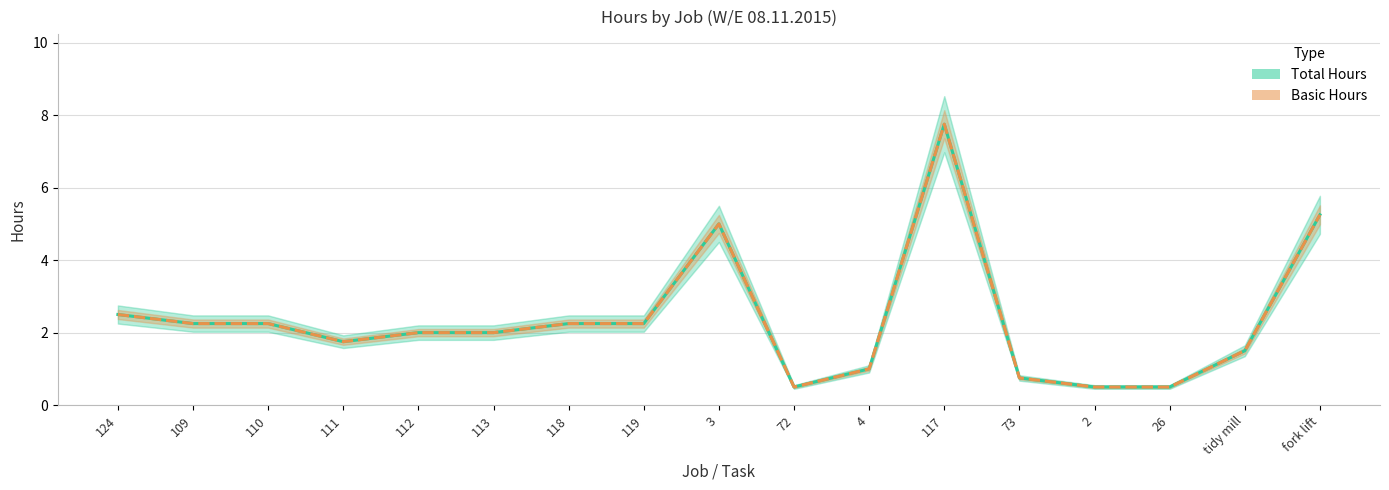

True or false: Total Hours has more than 1 interior local peaks.

True